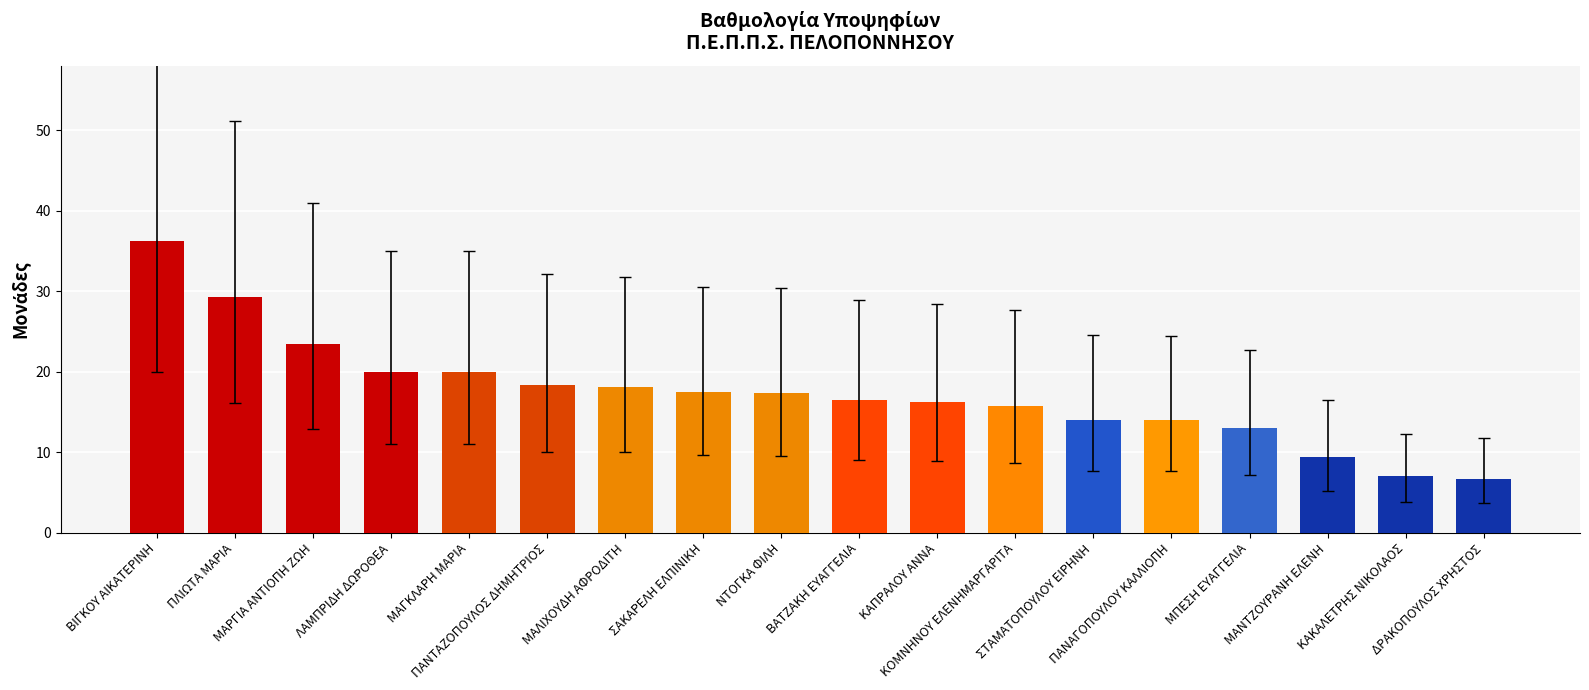

What is the value of the 5th bar from the left?

20.0